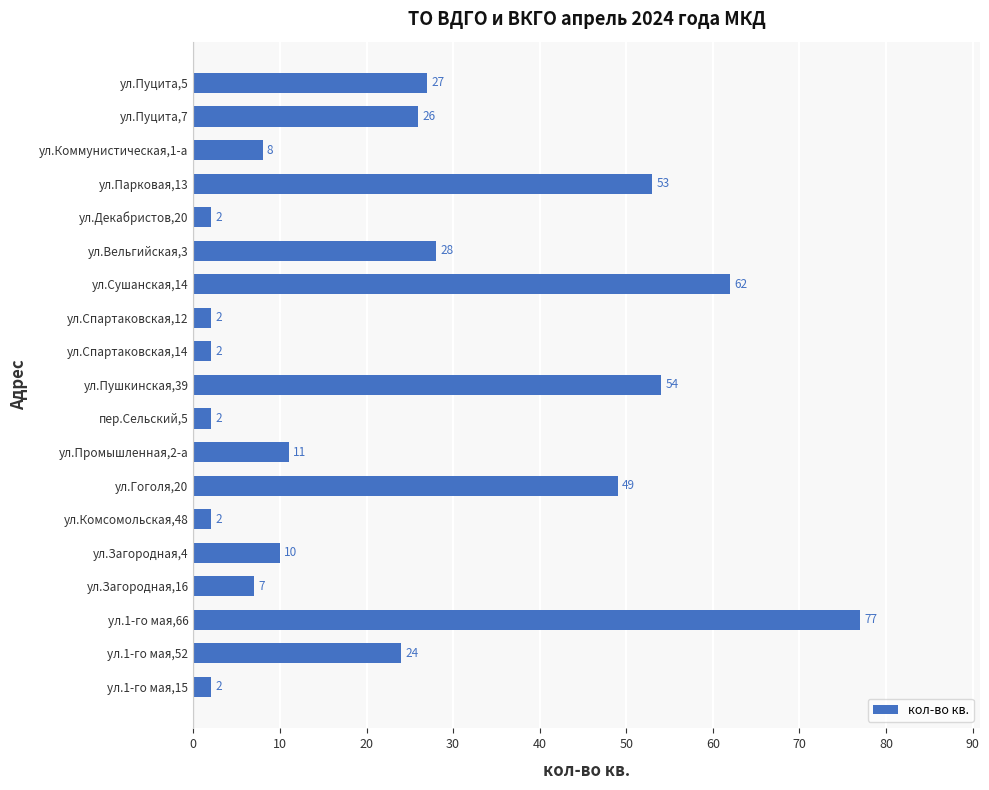

Count the number of data series in this chart.

1